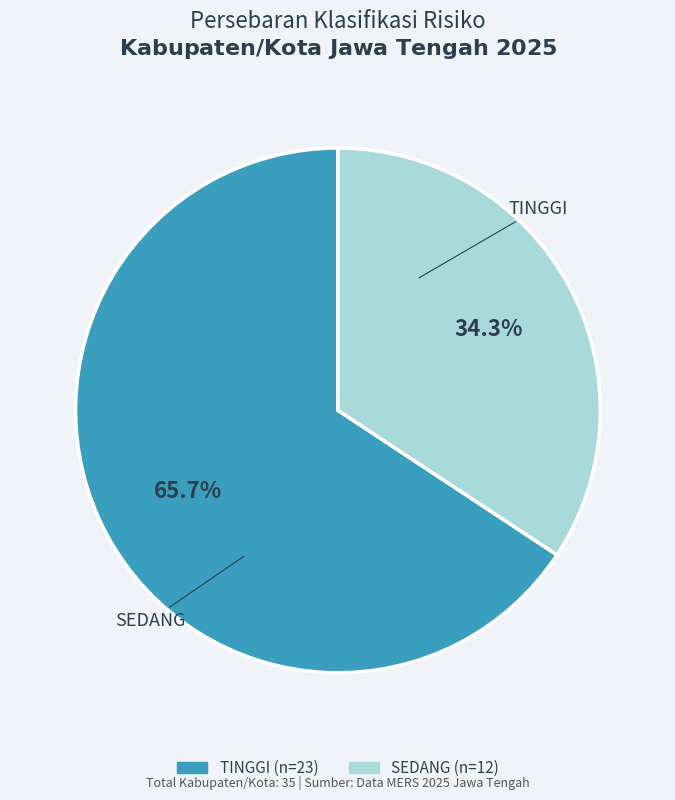

To the nearest percent, what is the average slice percentage?

50%